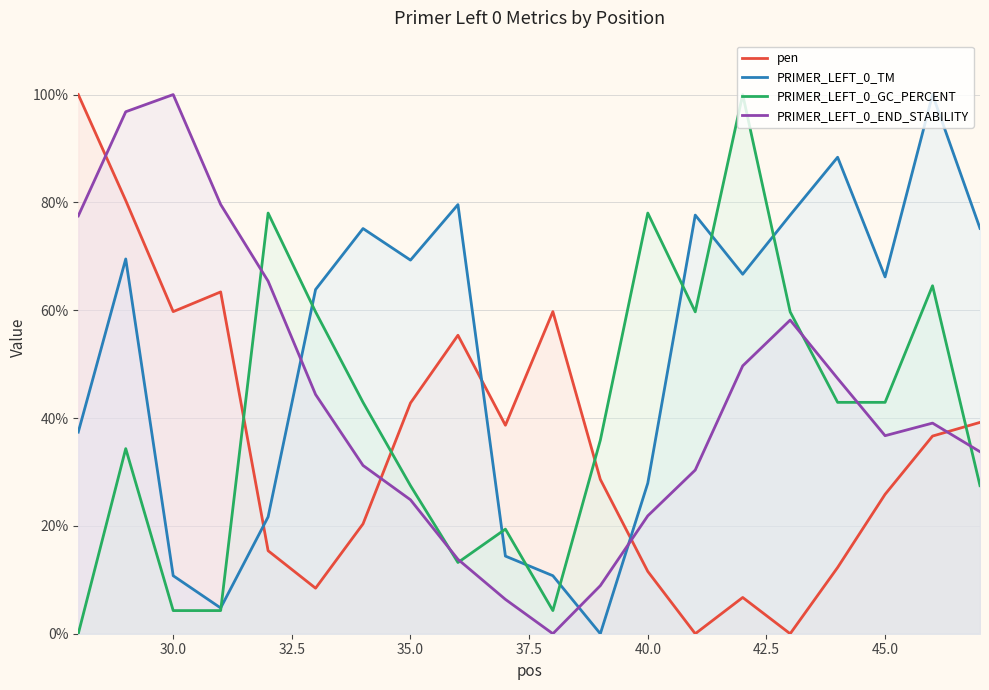

What is the value of the PRIMER_LEFT_0_TM point at the 7th from the left?

75.2